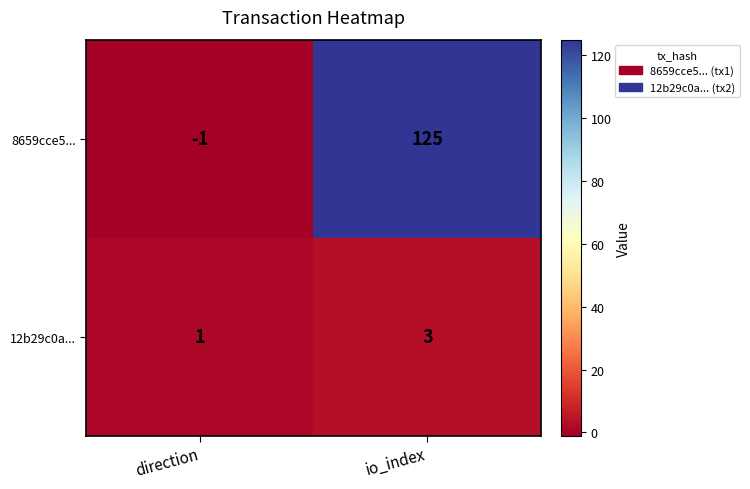

Which series has the widest spread of values?

8659cce5...